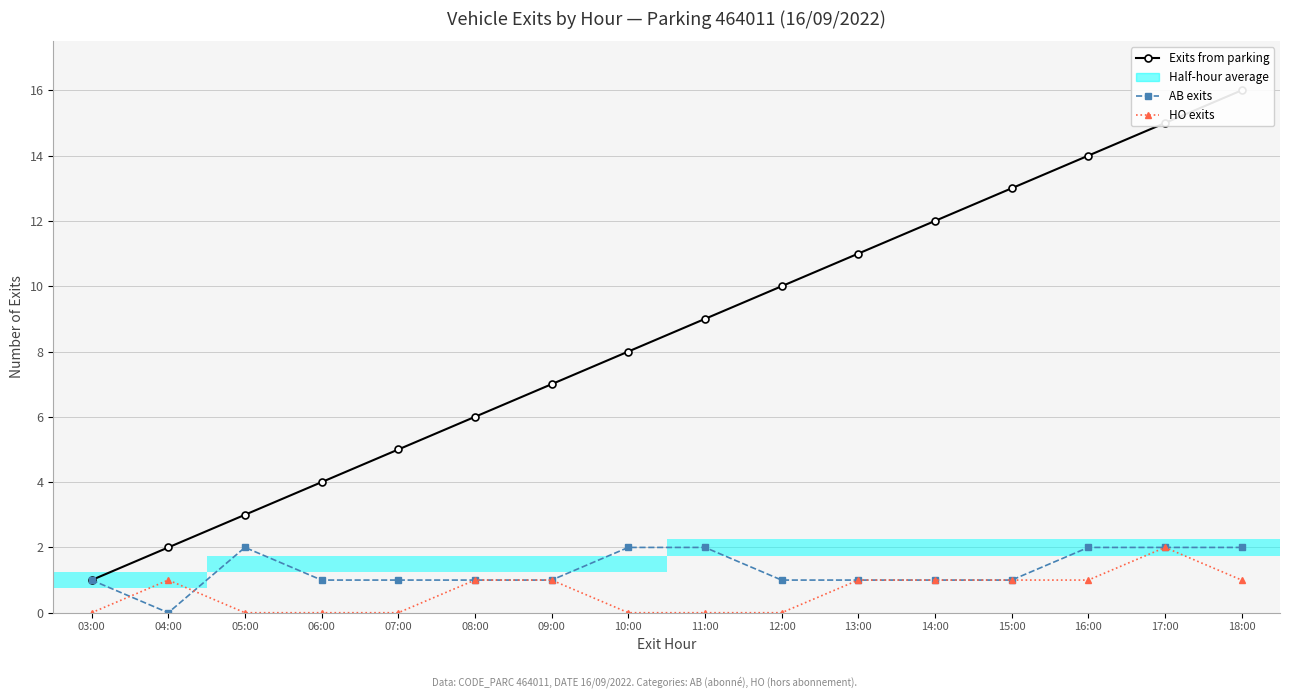

List the labels in order of Exits from parking value, largest first.

18:00, 17:00, 16:00, 15:00, 14:00, 13:00, 12:00, 11:00, 10:00, 09:00, 08:00, 07:00, 06:00, 05:00, 04:00, 03:00